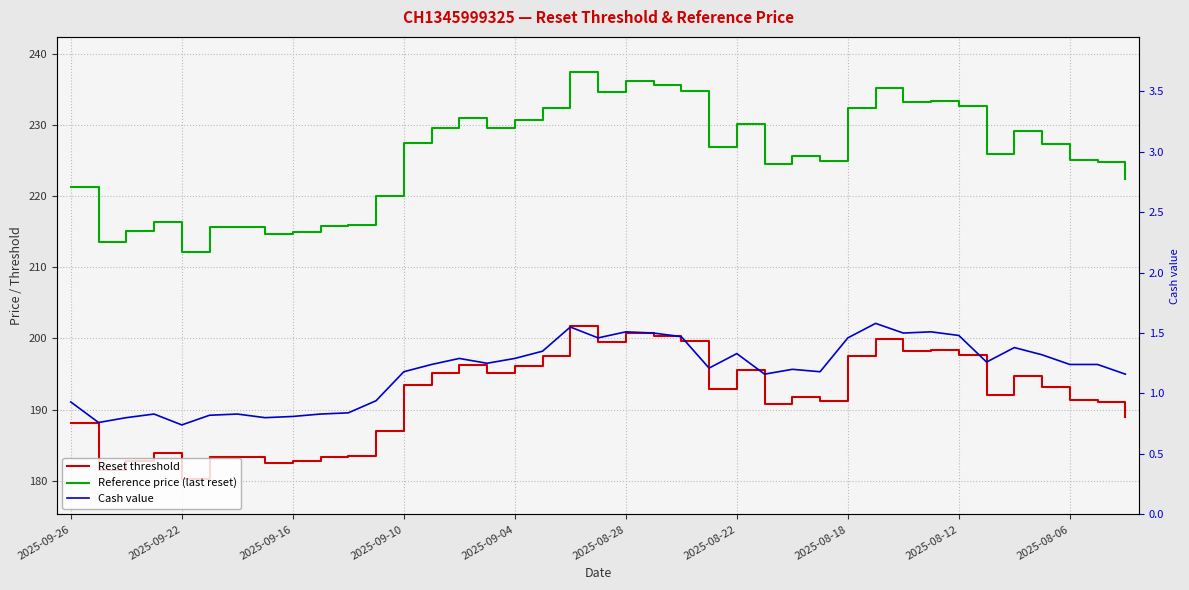

List the series in order of their peak value, lowest first.

Cash value, Reset threshold, Reference price (last reset)